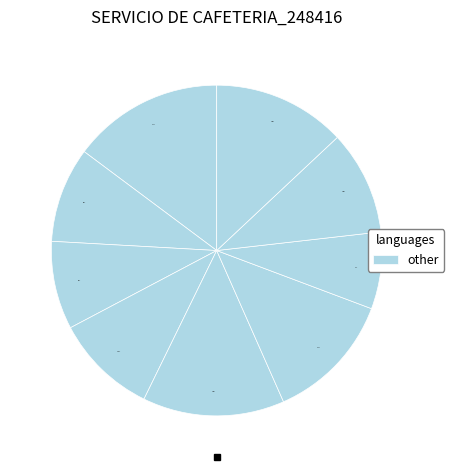

How many segments does this pie chart have?

9